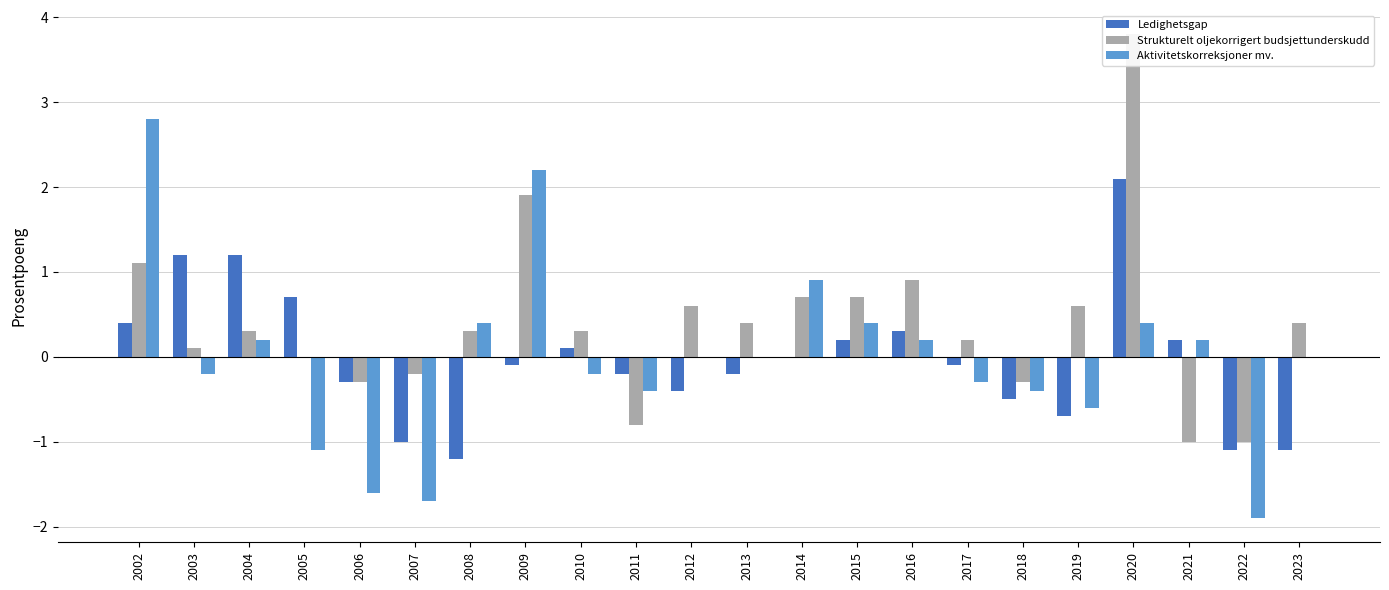

What is the value of the Aktivitetskorreksjoner mv. bar at the 16th from the left?

-0.3